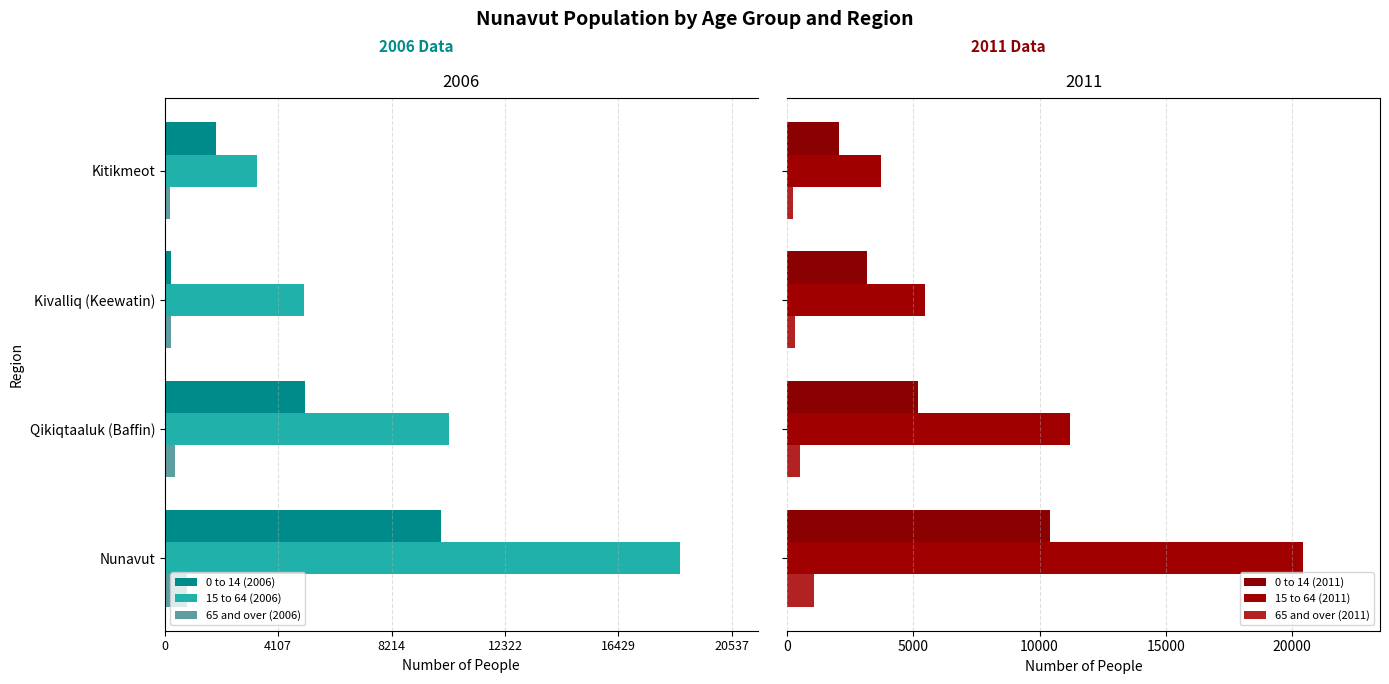

At how many categories does at least one series exceed 18596?

1